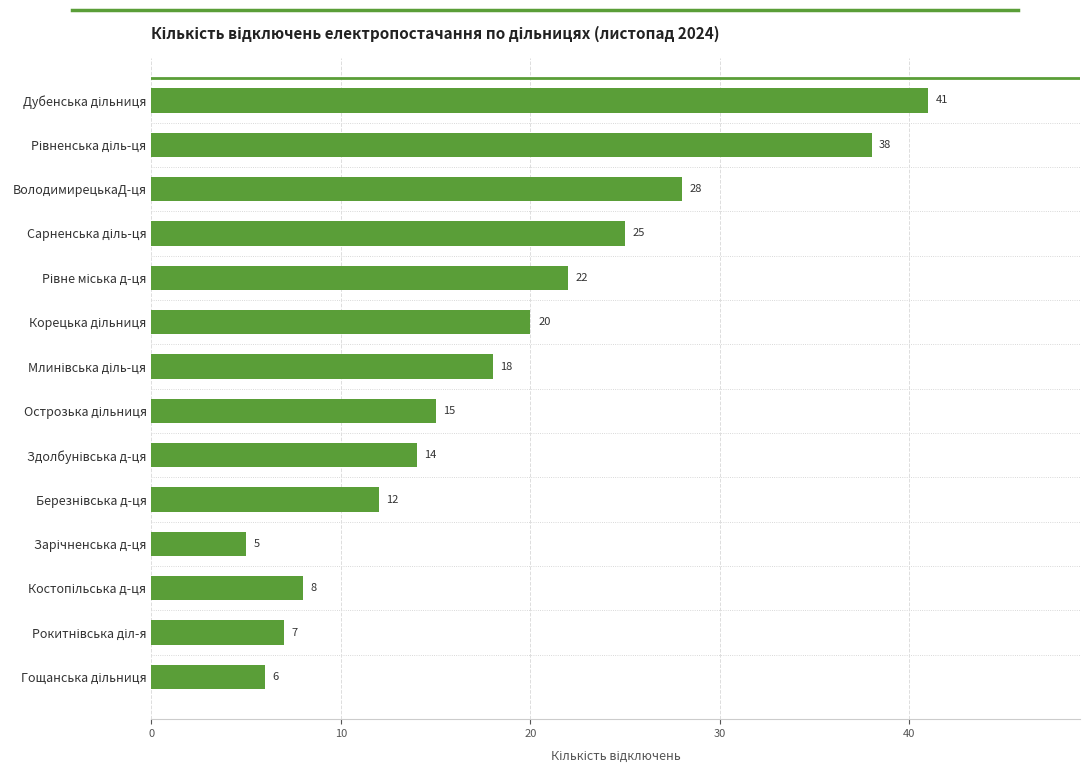

How many series are shown in this chart?

1